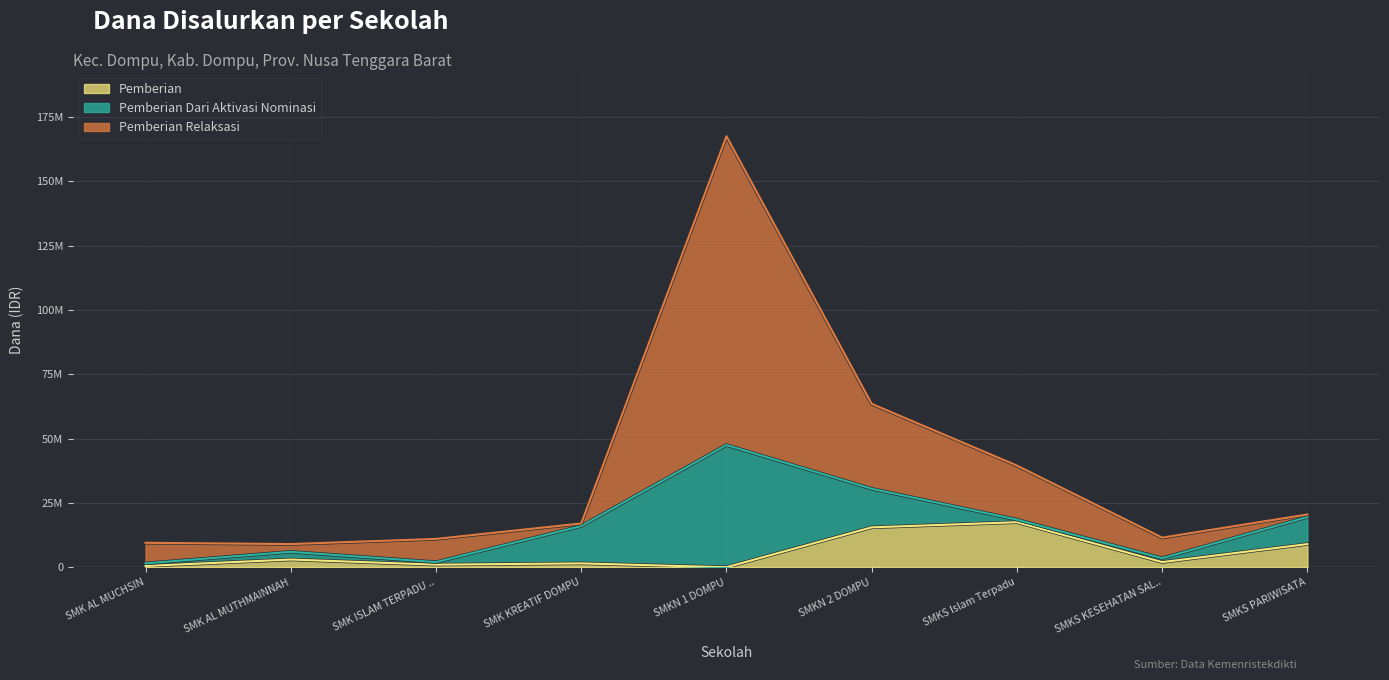

What are all the series names shown in the legend?

Pemberian, Pemberian Dari Aktivasi Nominasi, Pemberian Relaksasi